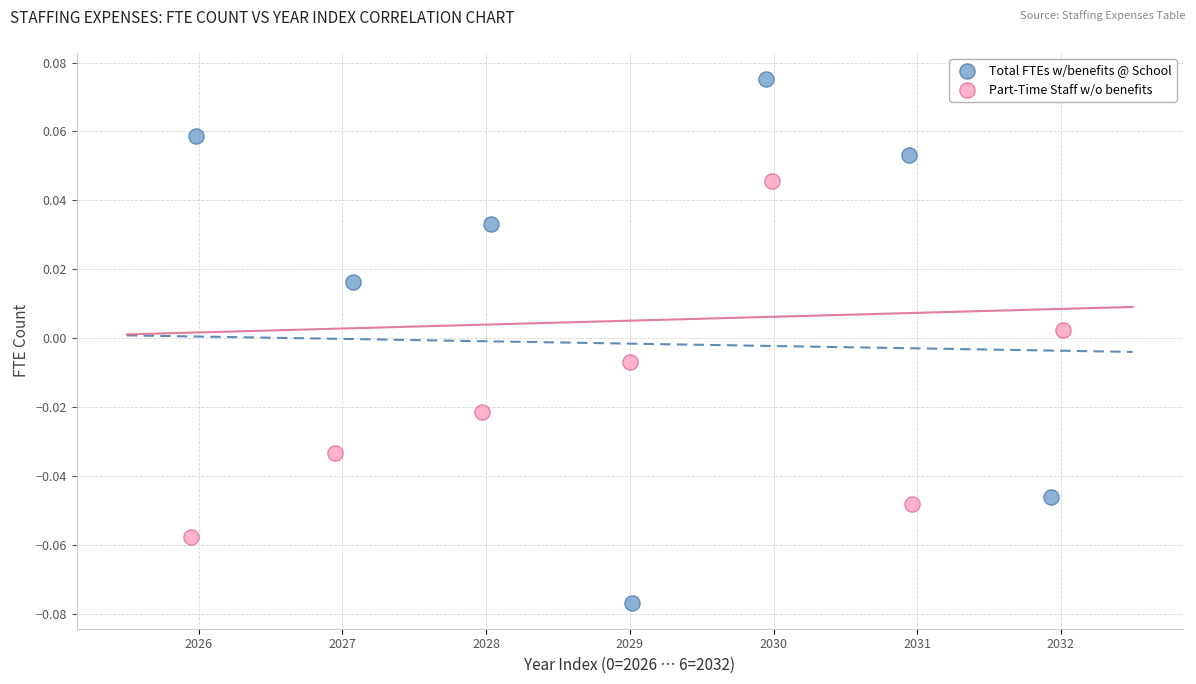

Which series contains the highest Y value?

Total FTEs w/benefits @ School